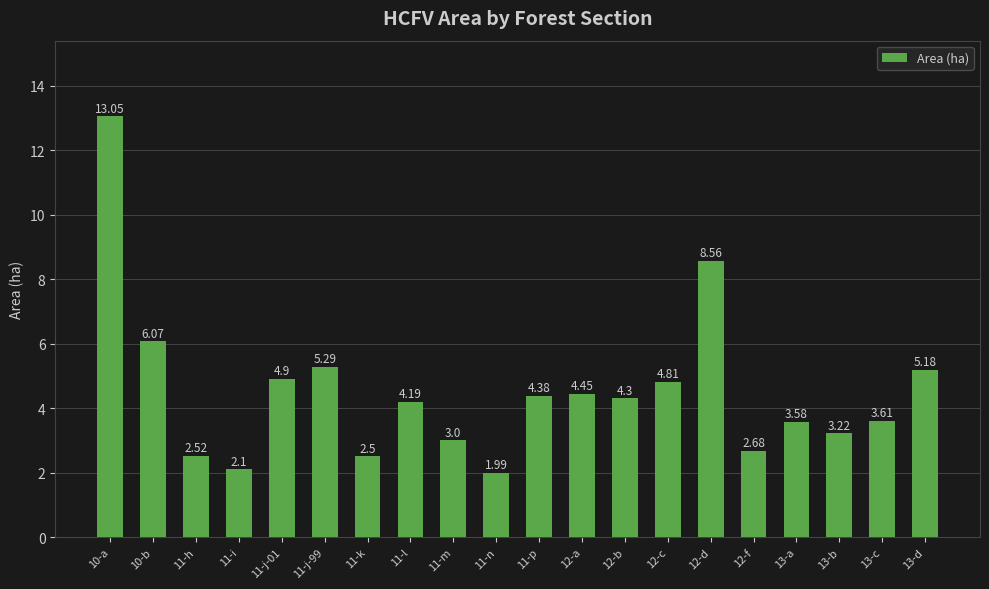

What position from the left is 11-i?

4